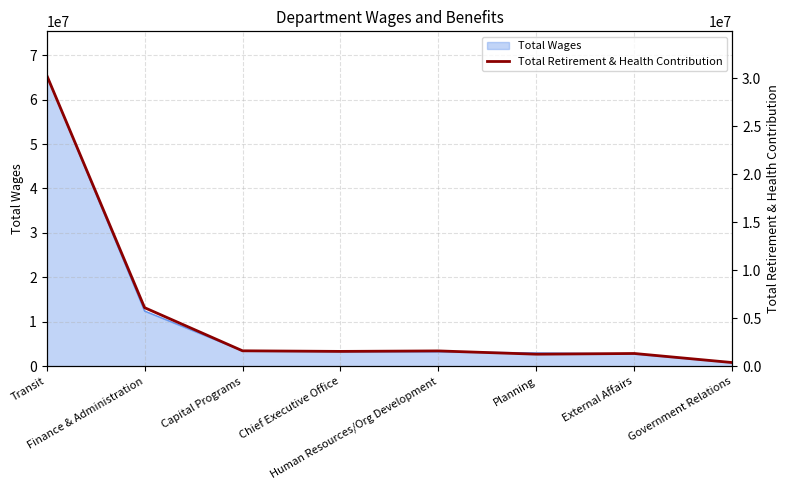

What position from the left is Capital Programs?

3